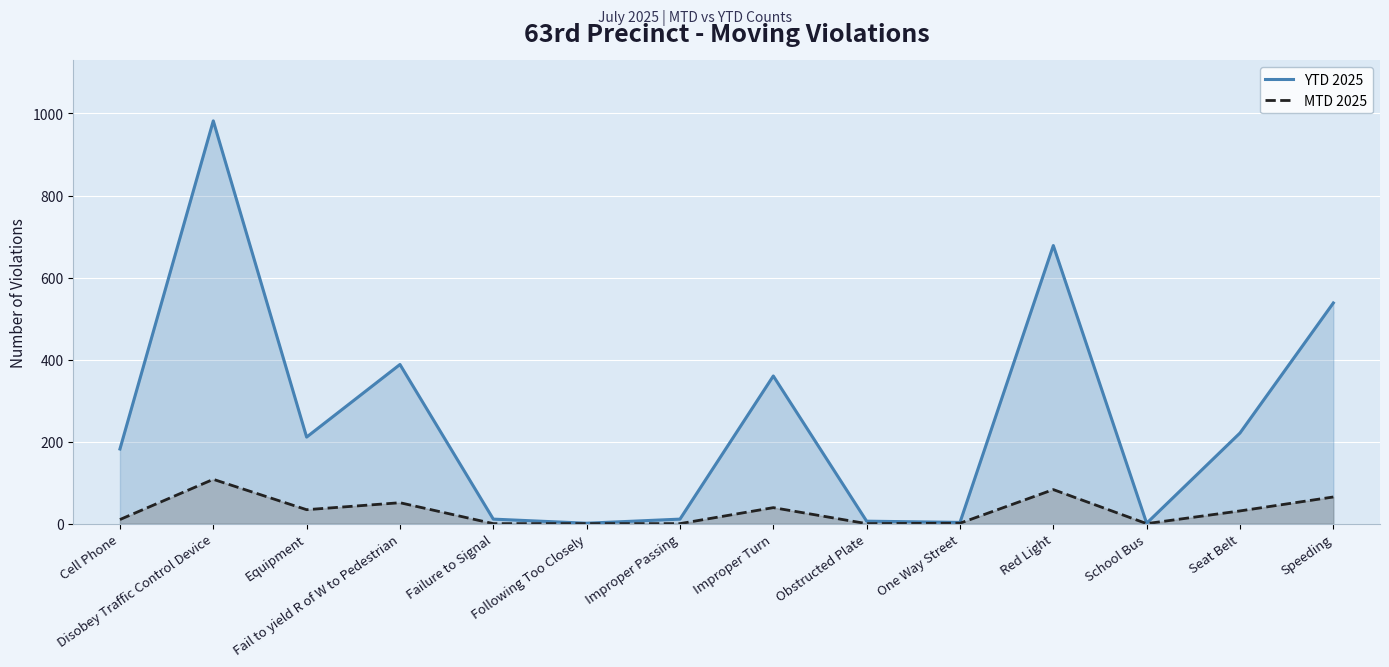

How many lines are shown in the chart?

2